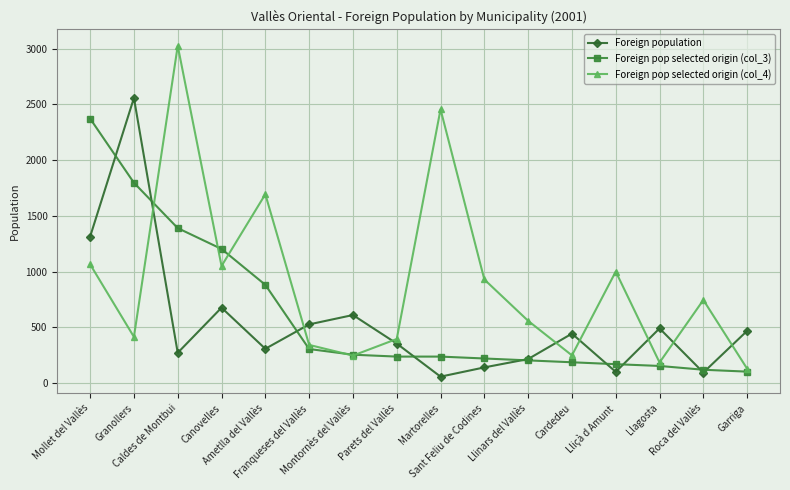

Which category has the lowest value in the Foreign pop selected origin (col_4) series?

Garriga